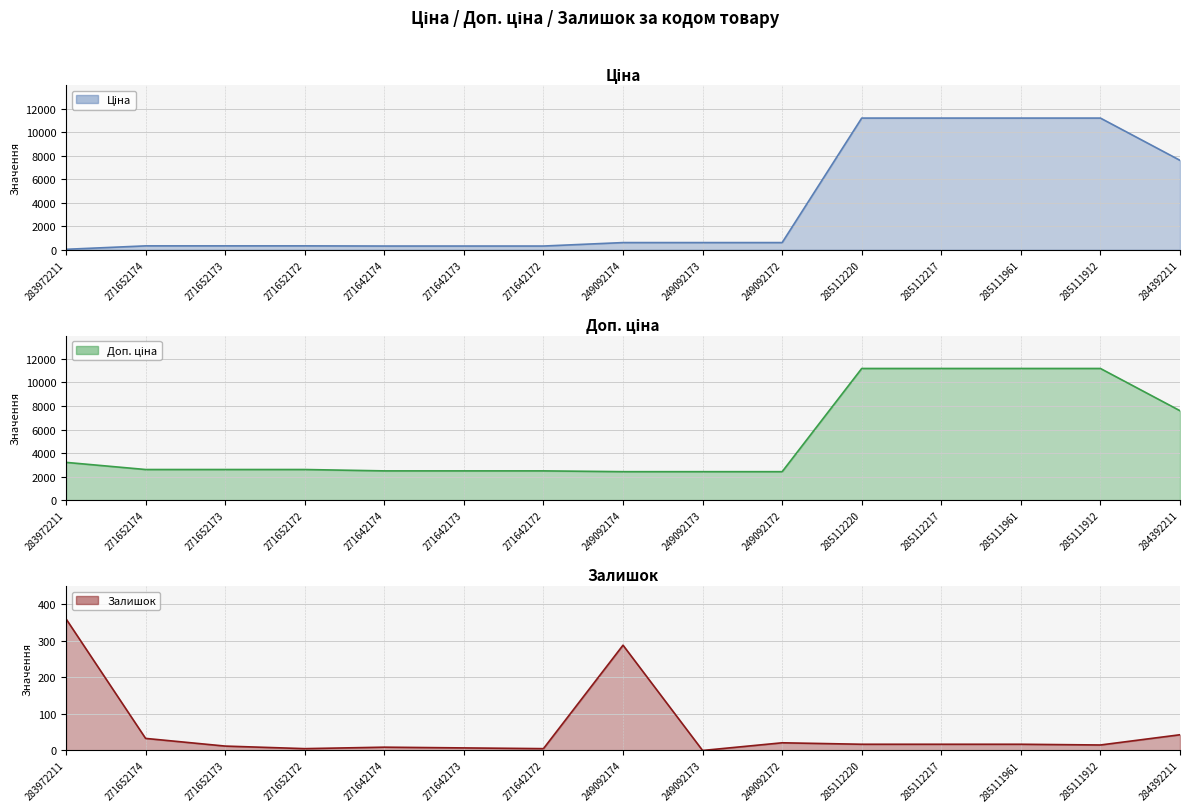

What is the label of the 3rd point from the right?

285111961